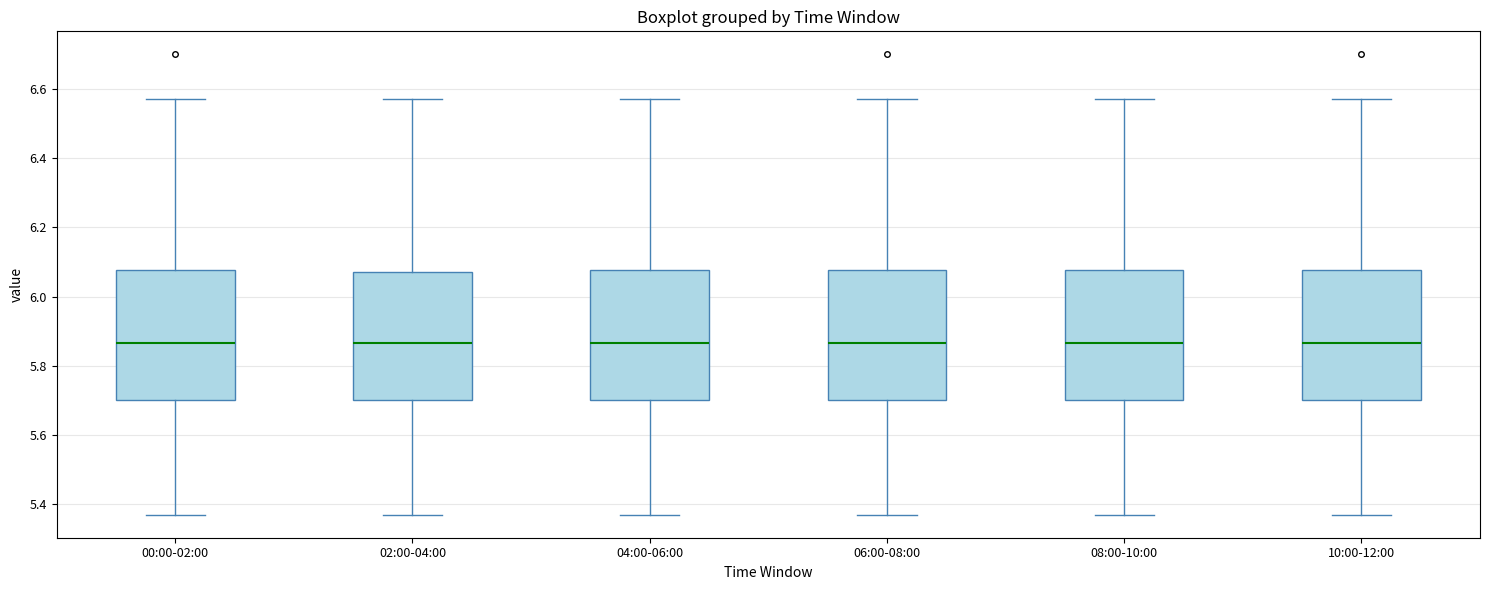

Where does the median line of the box for 08:00-10:00 sit on the y-axis? The values are not printed on the chart, so give them approximately, as read against the axis.

5.86